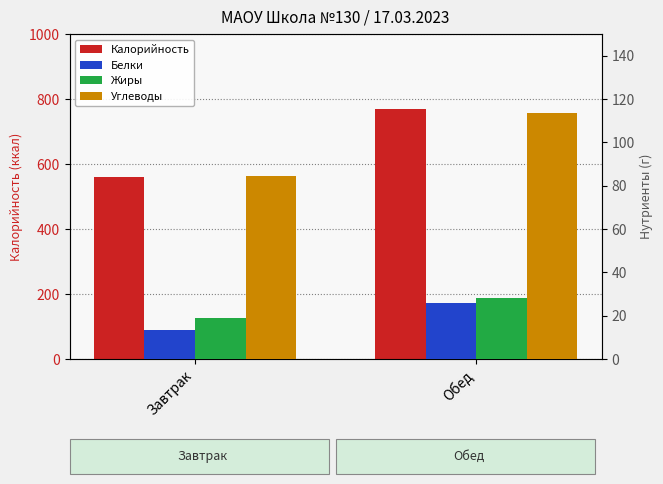

What is the label of the 2nd bar from the left?

Обед